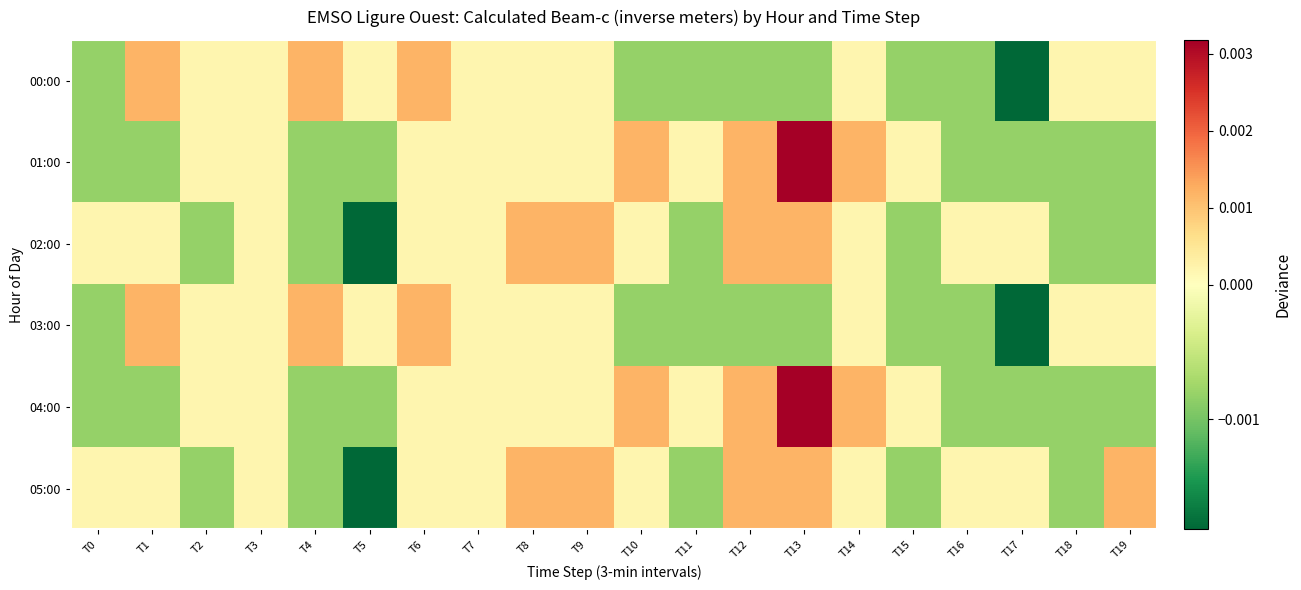

Reading left to right, what are all the values shown in this chart?

00:00: T0=-0.0	T1=0.0	T2=0.0	T3=0.0	T4=0.0	T5=0.0	T6=0.0	T7=0.0	T8=0.0	T9=0.0	T10=-0.0	T11=-0.0	T12=-0.0	T13=-0.0	T14=0.0	T15=-0.0	T16=-0.0	T17=-0.0	T18=0.0	T19=0.0
01:00: T0=-0.0	T1=-0.0	T2=0.0	T3=0.0	T4=-0.0	T5=-0.0	T6=0.0	T7=0.0	T8=0.0	T9=0.0	T10=0.0	T11=0.0	T12=0.0	T13=0.0	T14=0.0	T15=0.0	T16=-0.0	T17=-0.0	T18=-0.0	T19=-0.0
02:00: T0=0.0	T1=0.0	T2=-0.0	T3=0.0	T4=-0.0	T5=-0.0	T6=0.0	T7=0.0	T8=0.0	T9=0.0	T10=0.0	T11=-0.0	T12=0.0	T13=0.0	T14=0.0	T15=-0.0	T16=0.0	T17=0.0	T18=-0.0	T19=-0.0
03:00: T0=-0.0	T1=0.0	T2=0.0	T3=0.0	T4=0.0	T5=0.0	T6=0.0	T7=0.0	T8=0.0	T9=0.0	T10=-0.0	T11=-0.0	T12=-0.0	T13=-0.0	T14=0.0	T15=-0.0	T16=-0.0	T17=-0.0	T18=0.0	T19=0.0
04:00: T0=-0.0	T1=-0.0	T2=0.0	T3=0.0	T4=-0.0	T5=-0.0	T6=0.0	T7=0.0	T8=0.0	T9=0.0	T10=0.0	T11=0.0	T12=0.0	T13=0.0	T14=0.0	T15=0.0	T16=-0.0	T17=-0.0	T18=-0.0	T19=-0.0
05:00: T0=0.0	T1=0.0	T2=-0.0	T3=0.0	T4=-0.0	T5=-0.0	T6=0.0	T7=0.0	T8=0.0	T9=0.0	T10=0.0	T11=-0.0	T12=0.0	T13=0.0	T14=0.0	T15=-0.0	T16=0.0	T17=0.0	T18=-0.0	T19=0.0